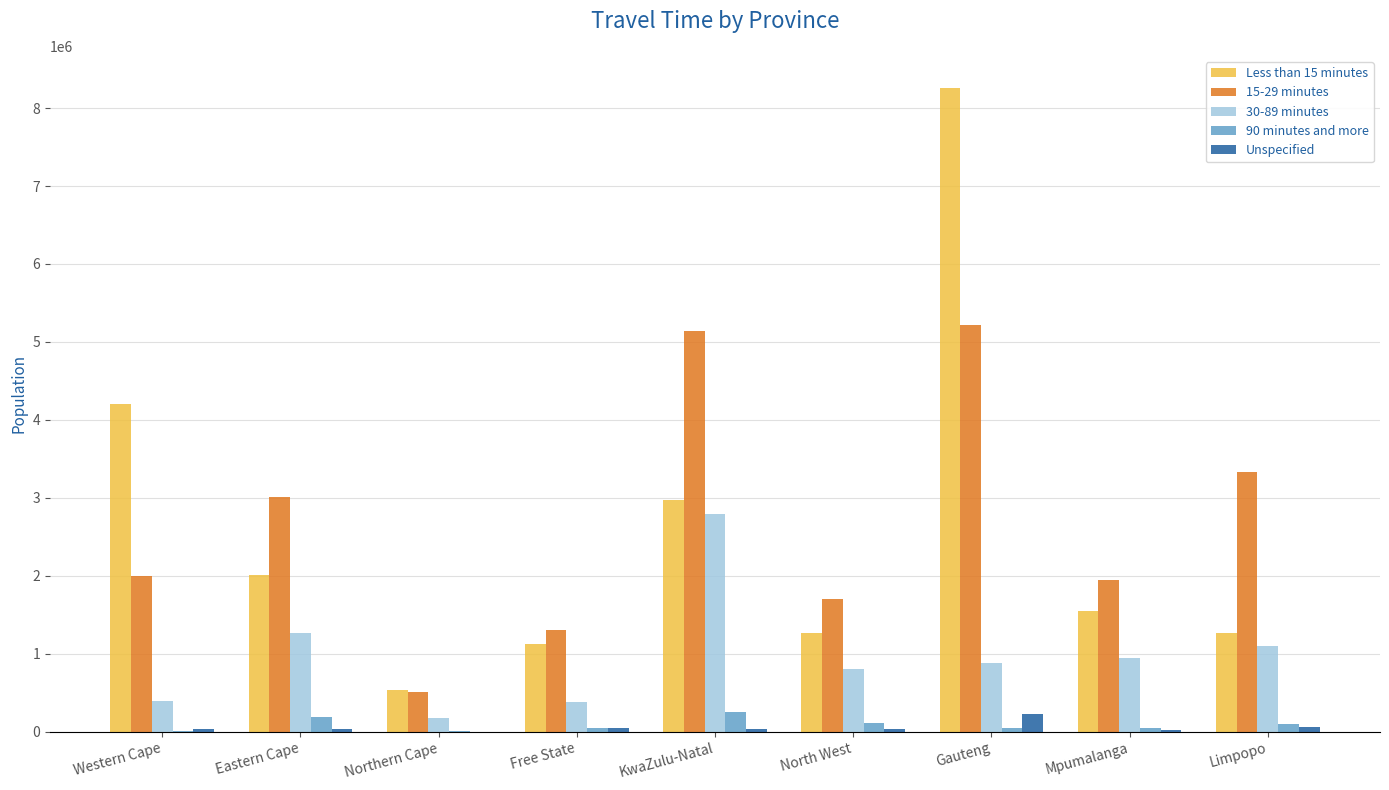

Is the value of 30-89 minutes at North West greater than the value of Unspecified at Northern Cape?

Yes